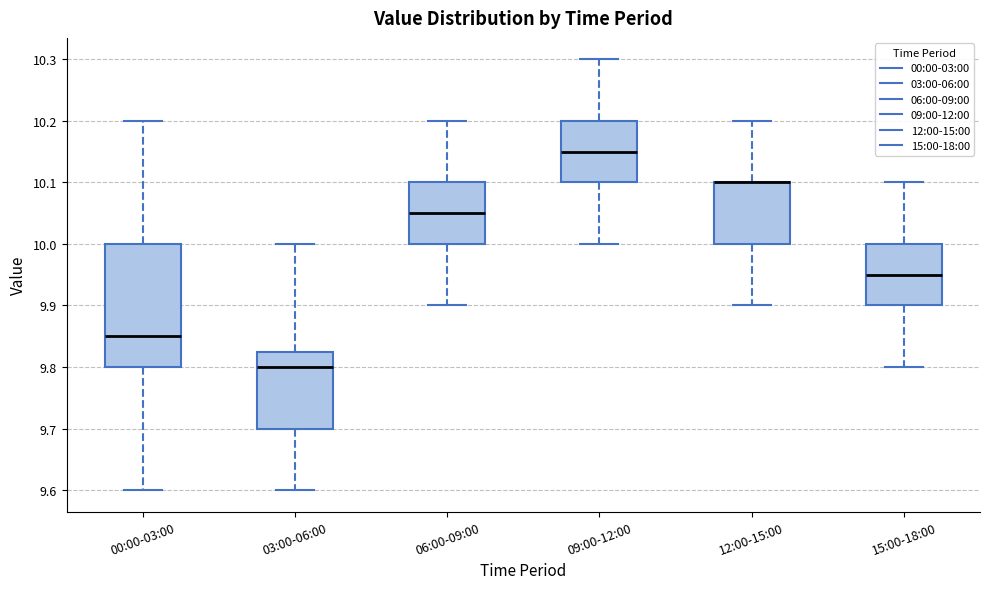

Which box is the tallest, from its lower edge to its upper edge?

00:00-03:00